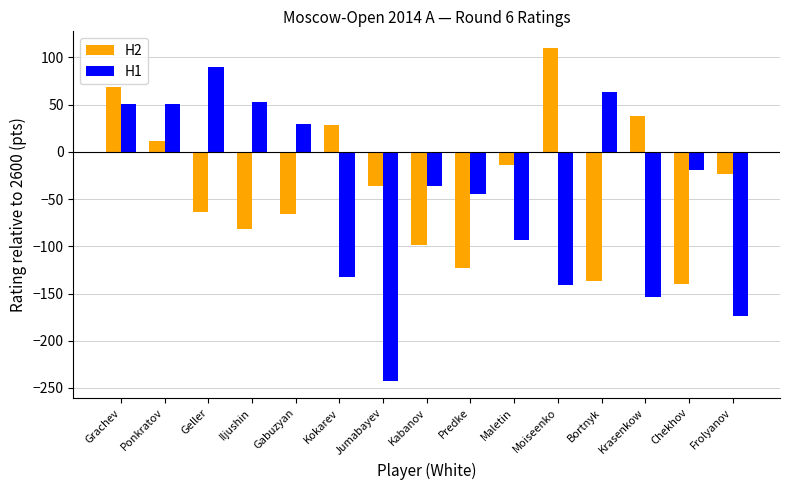

Which category has the lowest value across all series?

Jumabayev